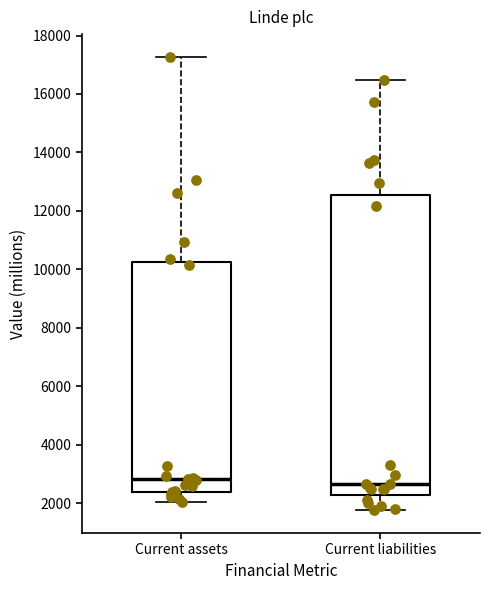

Reading left to right, transcribe this box plot: for each box, give where its median line is, the range the box spans, and where its two whiskers end, as read against the y-axis. The values are not printed on the chart, so give them approximately, as read against the axis.

Current assets: median 2800, box 2400 to 10200, whiskers 2000 to 17200
Current liabilities: median 2600, box 2200 to 12600, whiskers 1800 to 16400